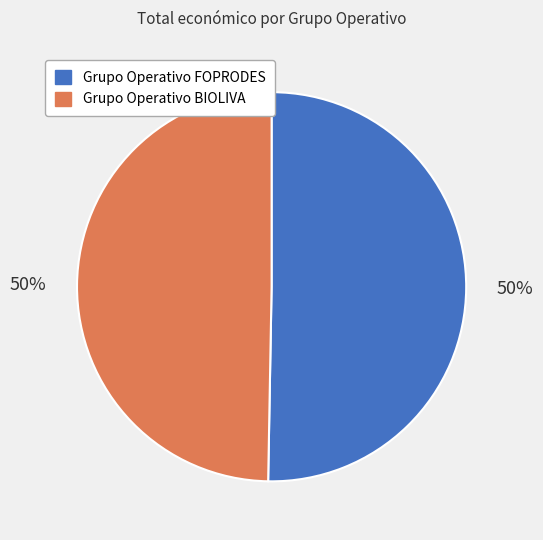

Is it true that Grupo Operativo BIOLIVA is 63% of the pie?

False